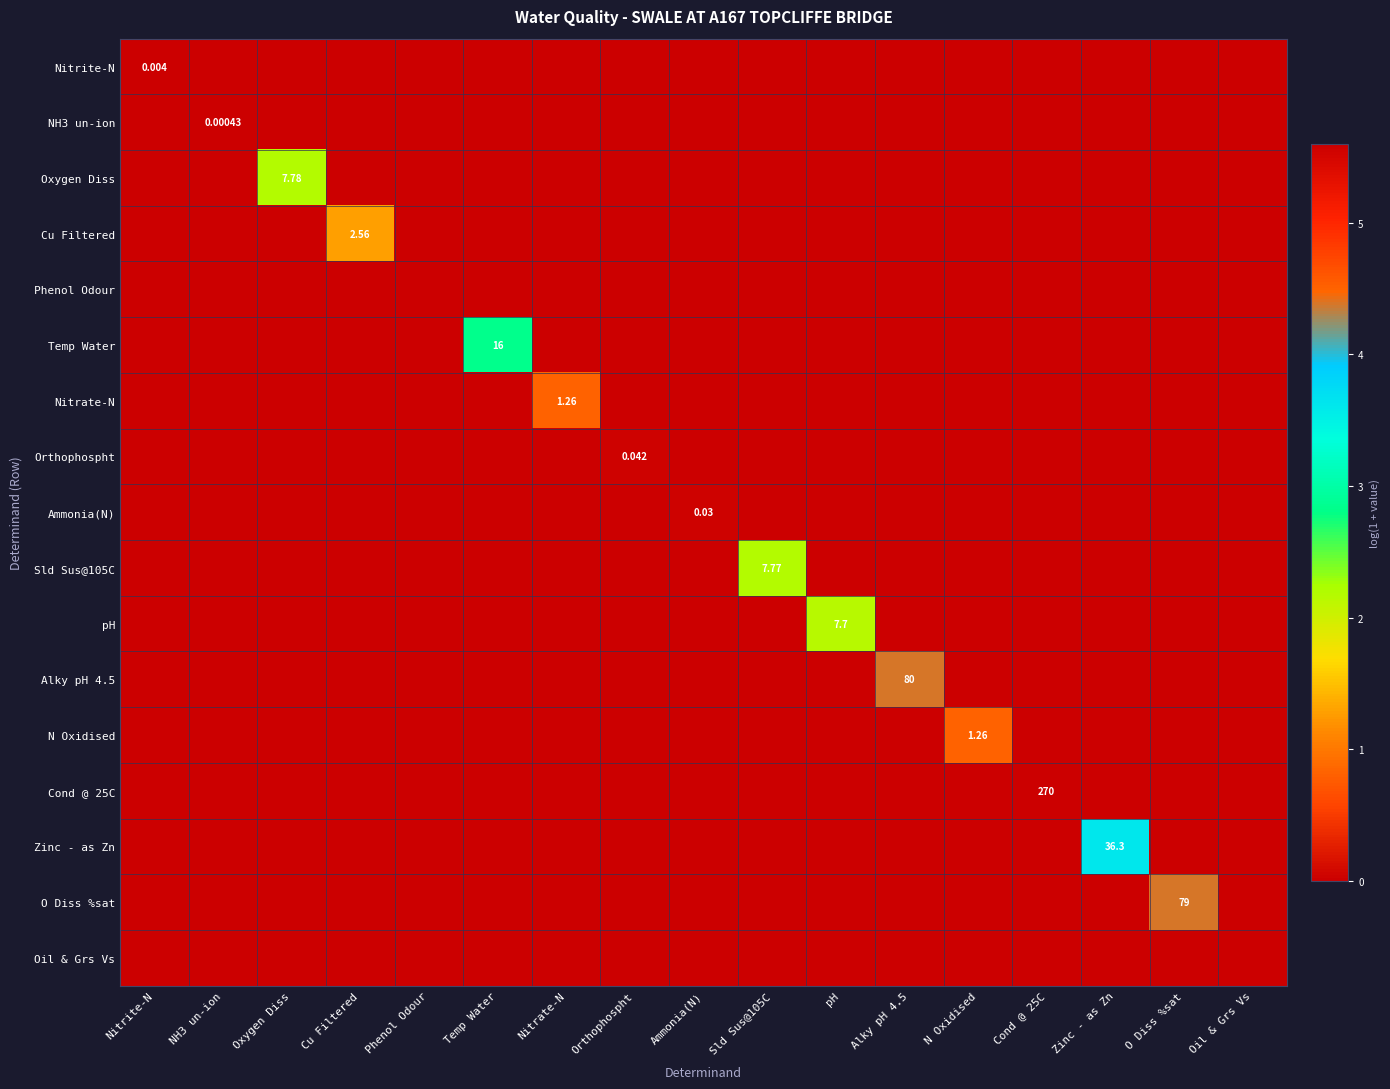

List the labels in order of Sld Sus@105C value, largest first.

Sld Sus@105C, Nitrite-N, NH3 un-ion, Oxygen Diss, Cu Filtered, Phenol Odour, Temp Water, Nitrate-N, Orthophospht, Ammonia(N), pH, Alky pH 4.5, N Oxidised, Cond @ 25C, Zinc - as Zn, O Diss %sat, Oil & Grs Vs